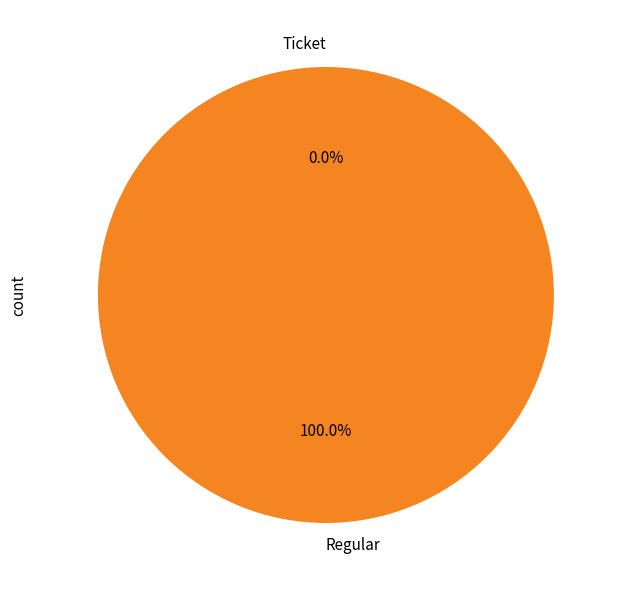

Which slice is the largest?

Regular